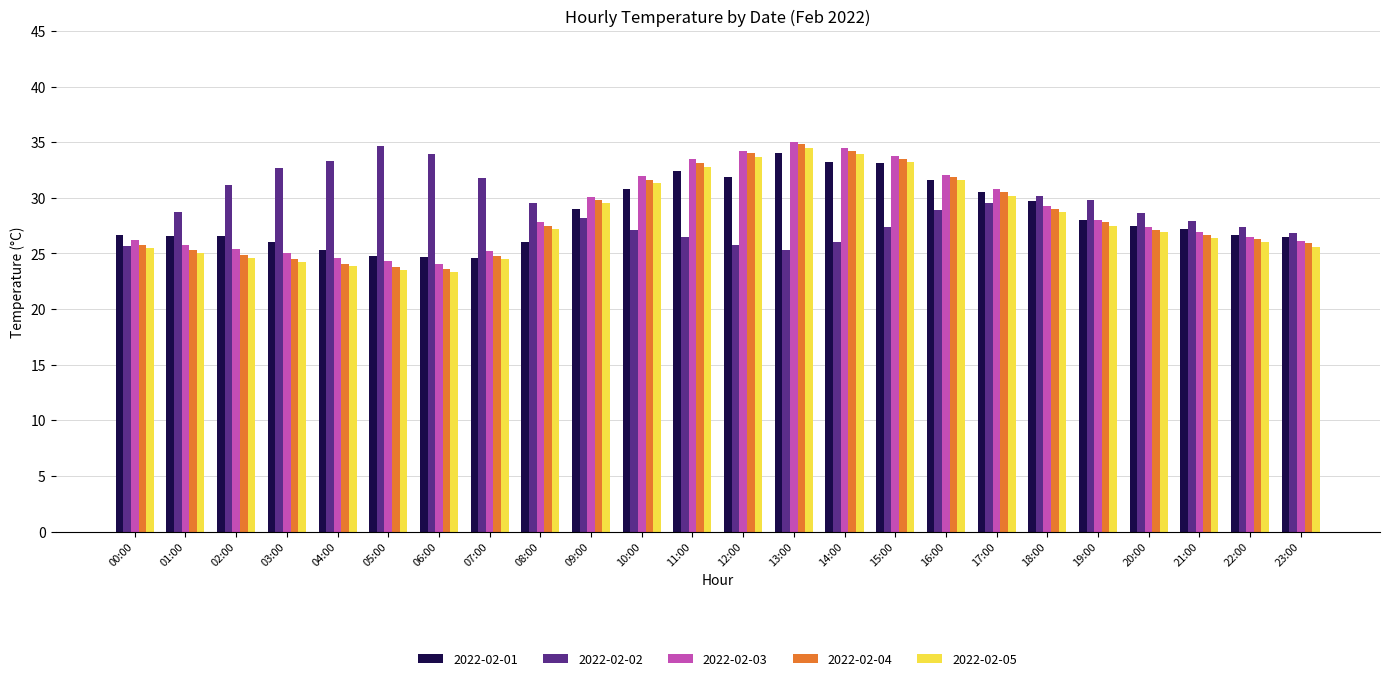

What is the lowest value of the 2022-02-01 series?

24.6